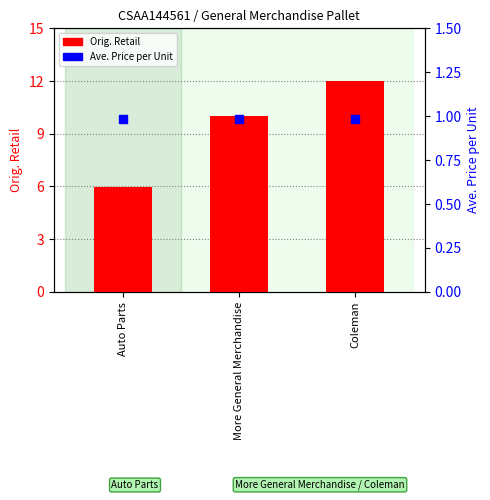

At how many categories does at least one series exceed 7?

2